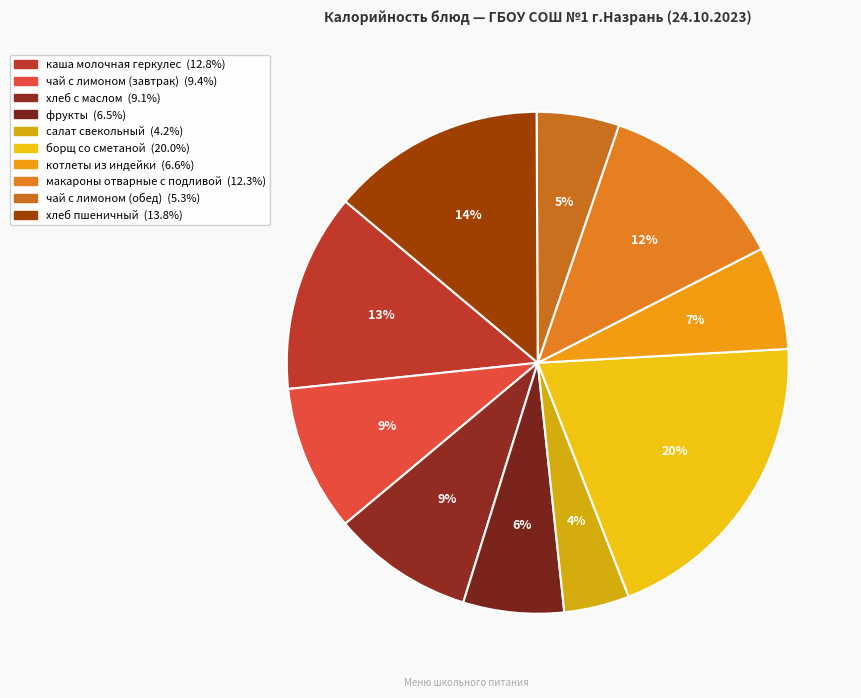

To the nearest percent, what portion does макароны отварные с подливой represent?

12%